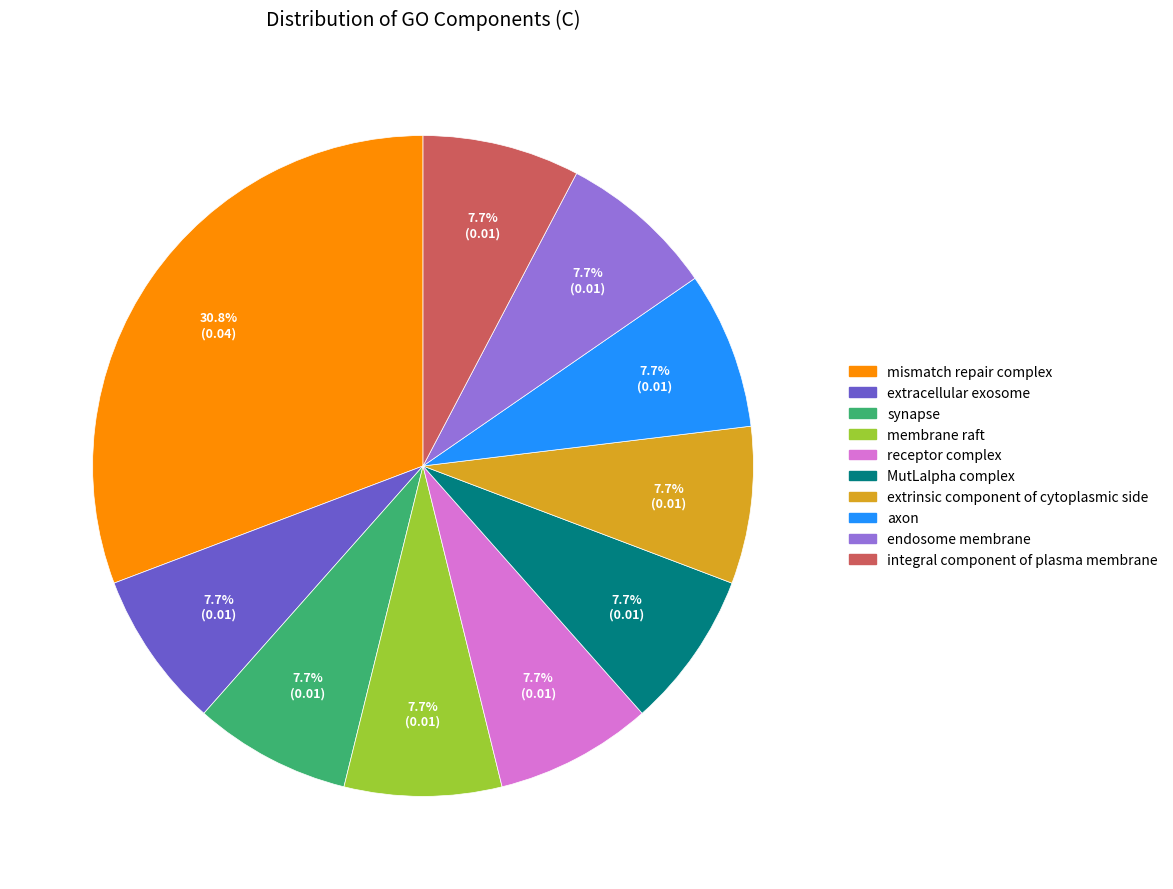

True or false: receptor complex accounts for 8% of the total.

True